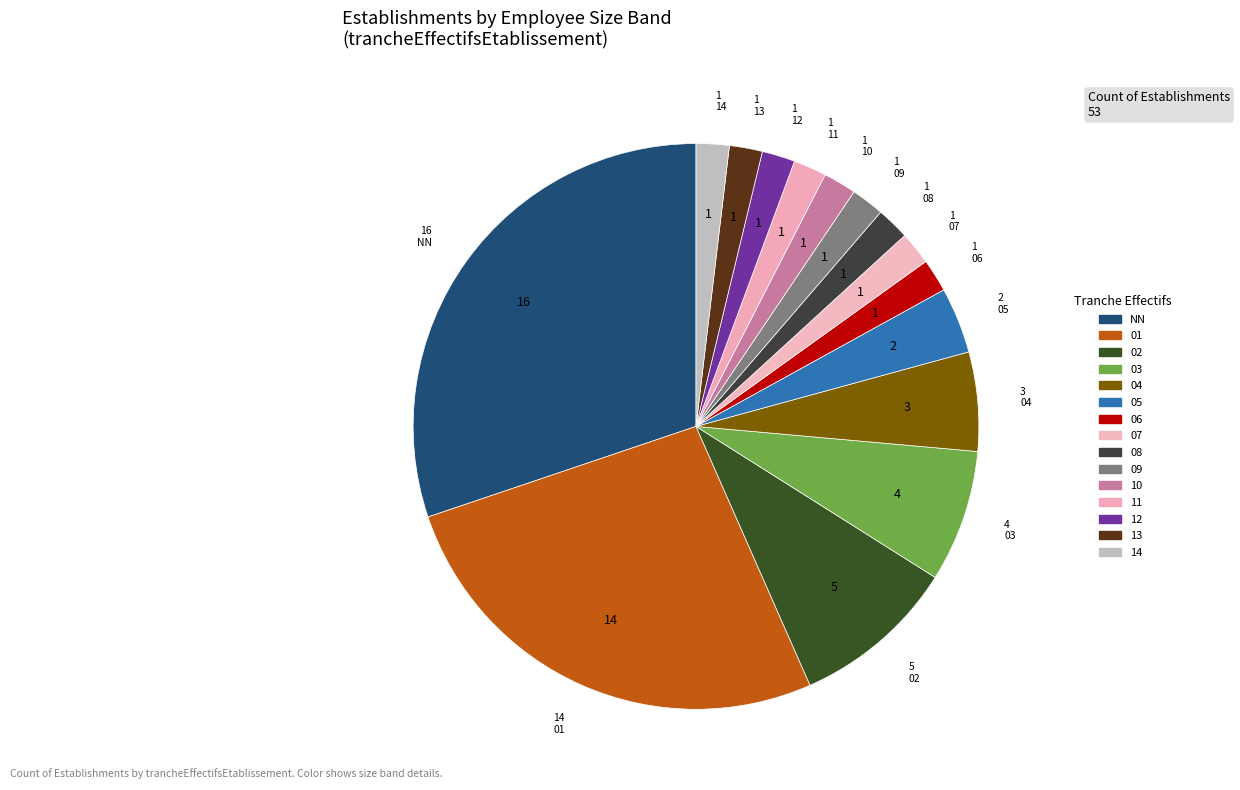

Does any single category account for the majority?

No